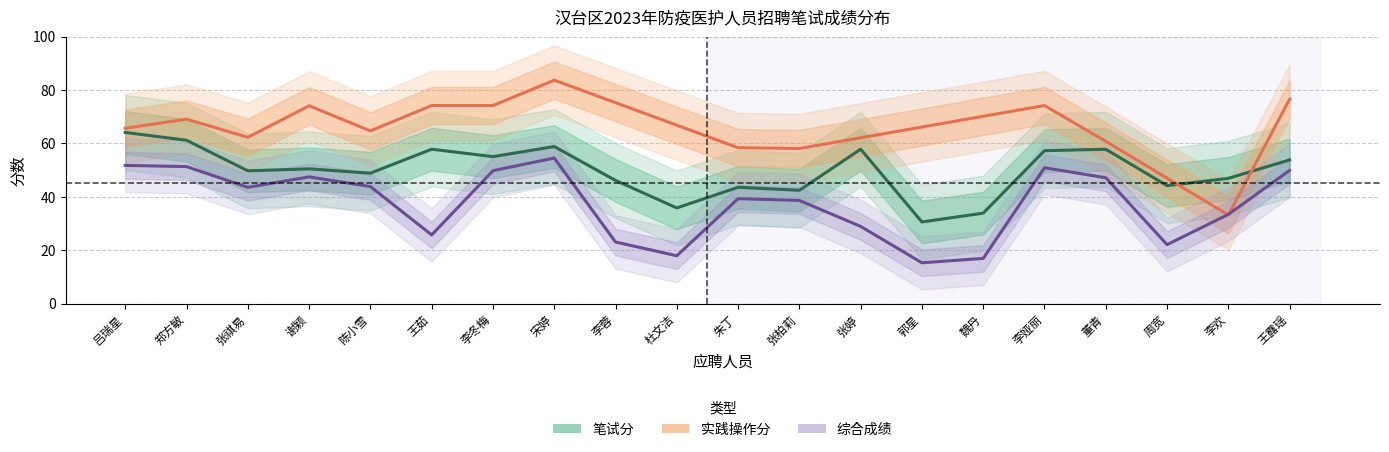

Read the 综合成绩 value at 宋婷.

54.5